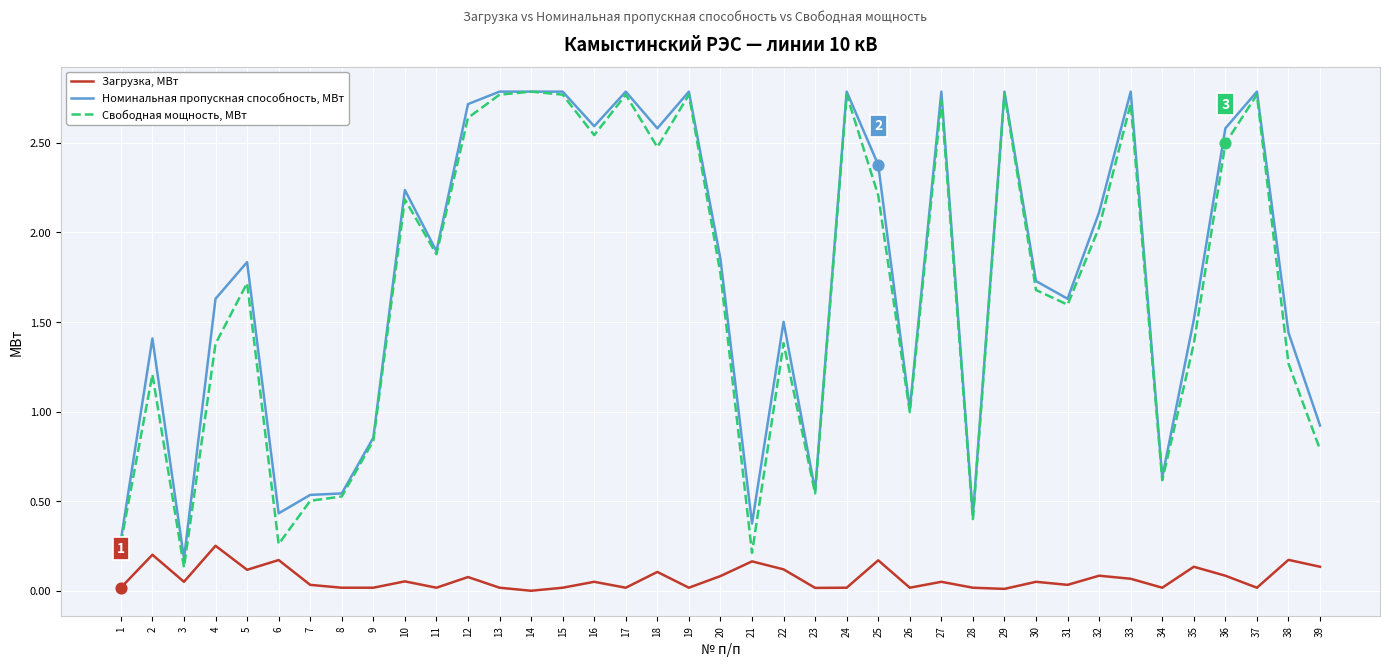

Is the value of Загрузка, МВт at 4 greater than the value of Номинальная пропускная способность, МВт at 15?

No